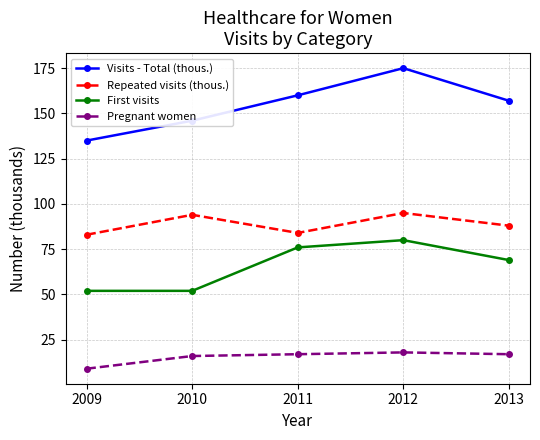

The value of First visits at 2009 is 83. True or false?

False